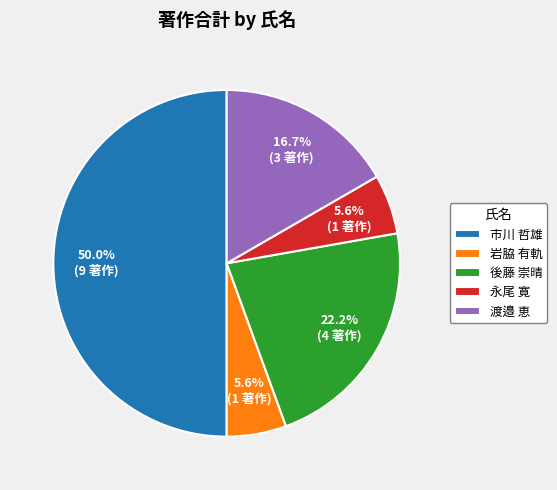

How many slices are in this pie chart?

5